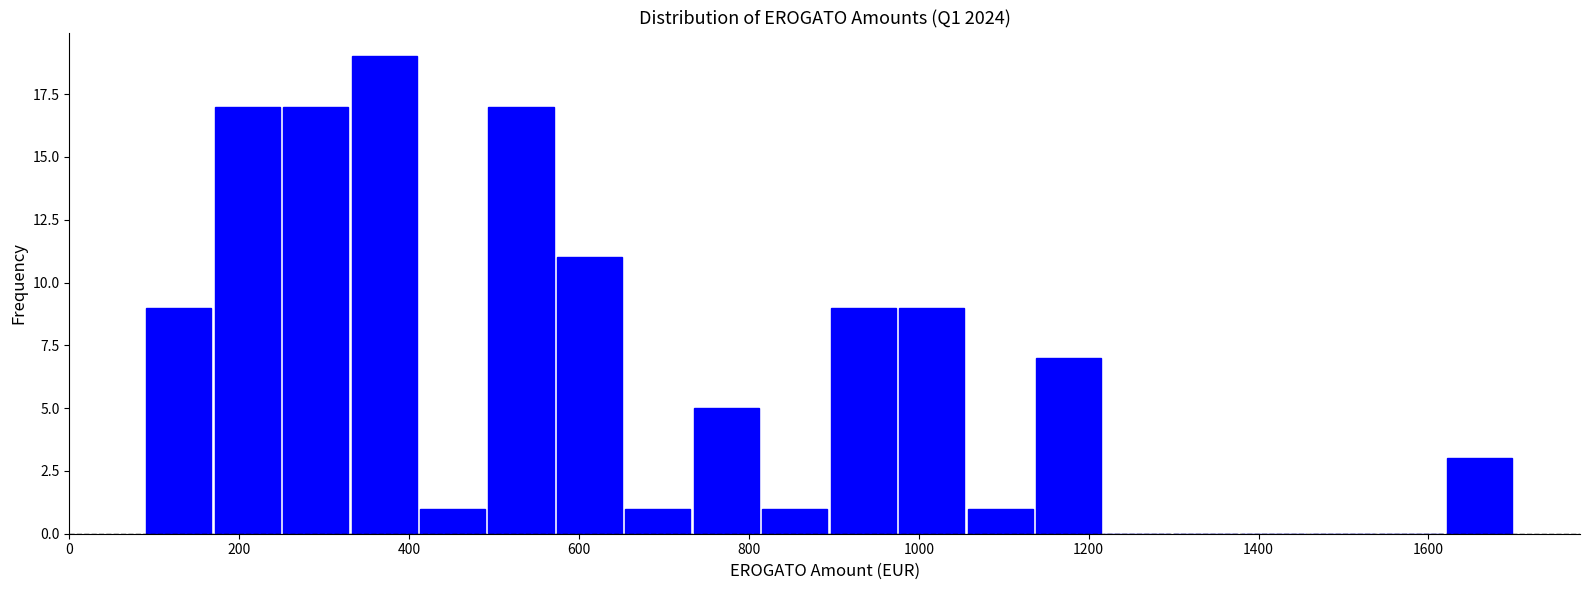

Reading left to right, list every bar in this chart as the range it spans on the x-axis followed by its height. Neither the bar edges nor the heights are printed on the chart, so give them approximately, as read against the axes.

80 to 160: 9
160 to 240: 17
240 to 340: 17
340 to 420: 19
420 to 500: 1
500 to 580: 17
580 to 660: 11
660 to 740: 1
740 to 820: 5
820 to 900: 1
900 to 980: 9
980 to 1060: 9
1060 to 1140: 1
1140 to 1220: 7
1220 to 1300: 0
1300 to 1380: 0
1380 to 1460: 0
1460 to 1540: 0
1540 to 1620: 0
1620 to 1700: 3